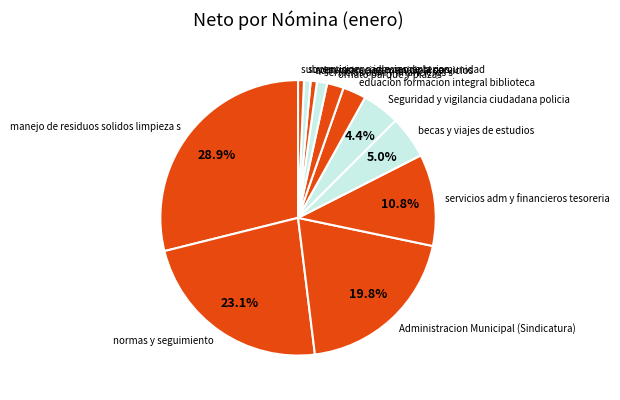

What is the largest slice in the pie chart?

manejo de residuos solidos limpieza s